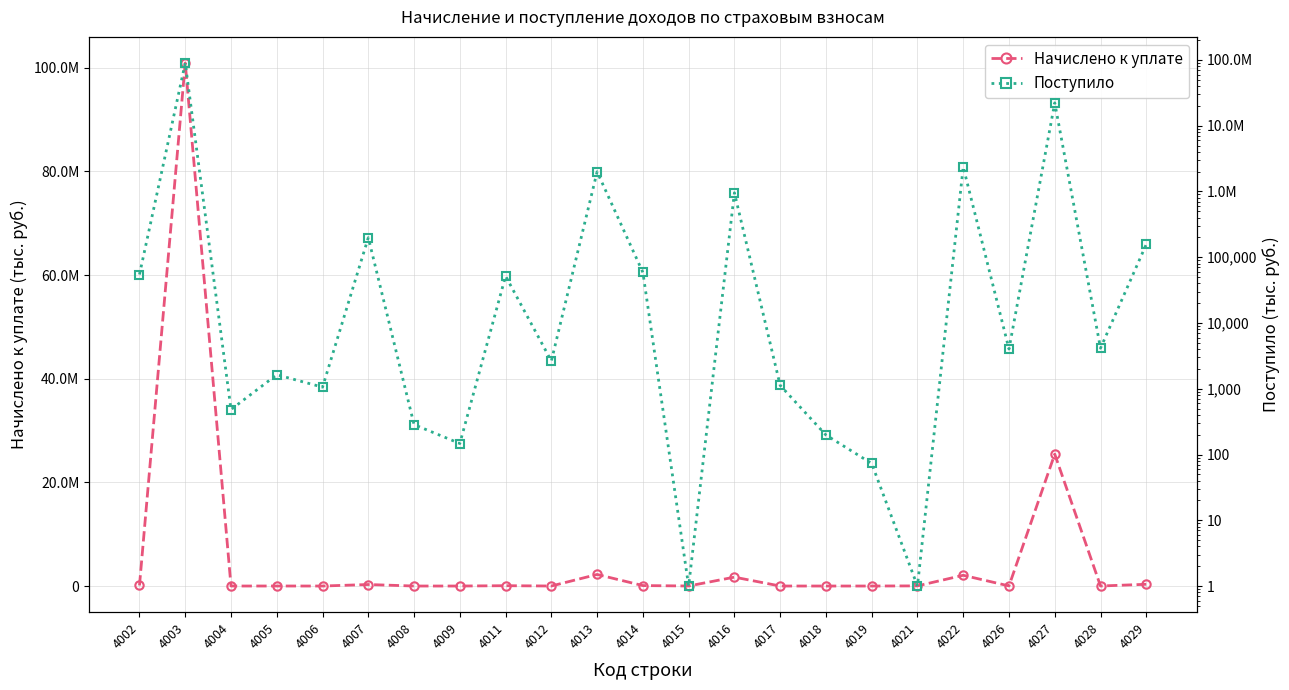

Does the chart display data point markers on the line(s)?

Yes